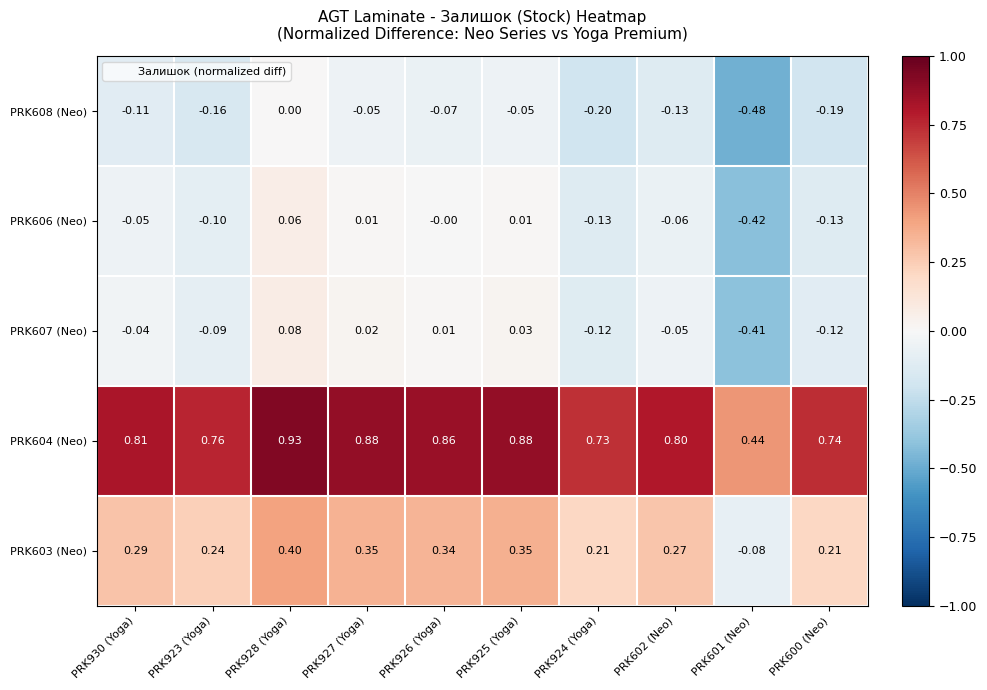

How many negative values does the PRK608 (Neo) series have?

9